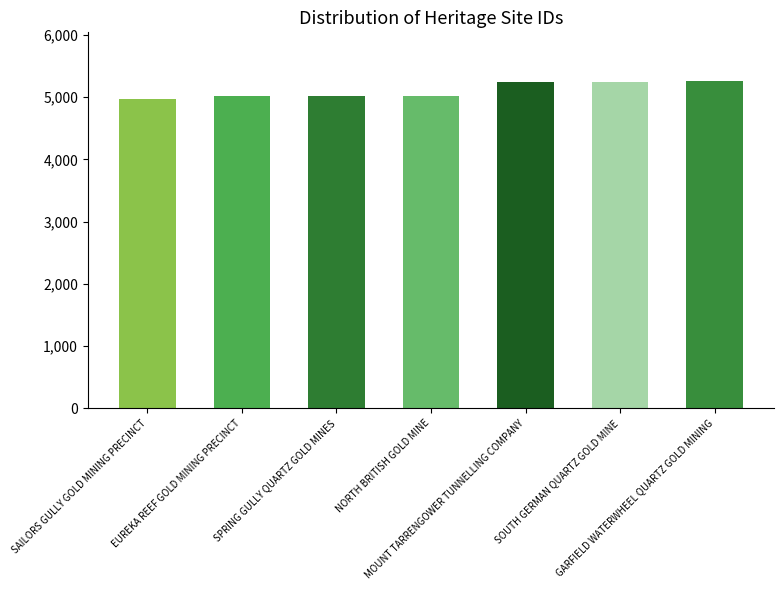

Rank the categories by value from lowest to highest.

SAILORS GULLY GOLD MINING PRECINCT, EUREKA REEF GOLD MINING PRECINCT, SPRING GULLY QUARTZ GOLD MINES, NORTH BRITISH GOLD MINE, MOUNT TARRENGOWER TUNNELLING COMPANY, SOUTH GERMAN QUARTZ GOLD MINE, GARFIELD WATERWHEEL QUARTZ GOLD MINING